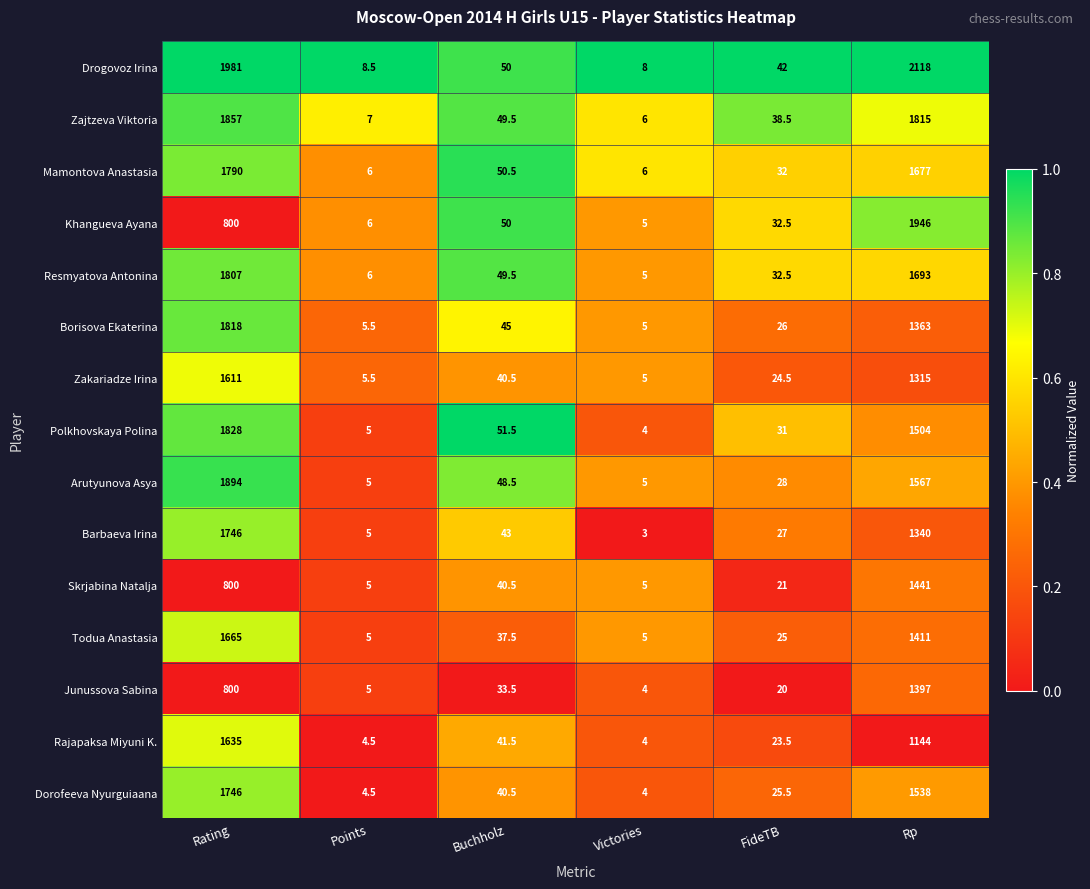

Rank the categories by Resmyatova Antonina value from highest to lowest.

Rating, Rp, Buchholz, FideTB, Points, Victories